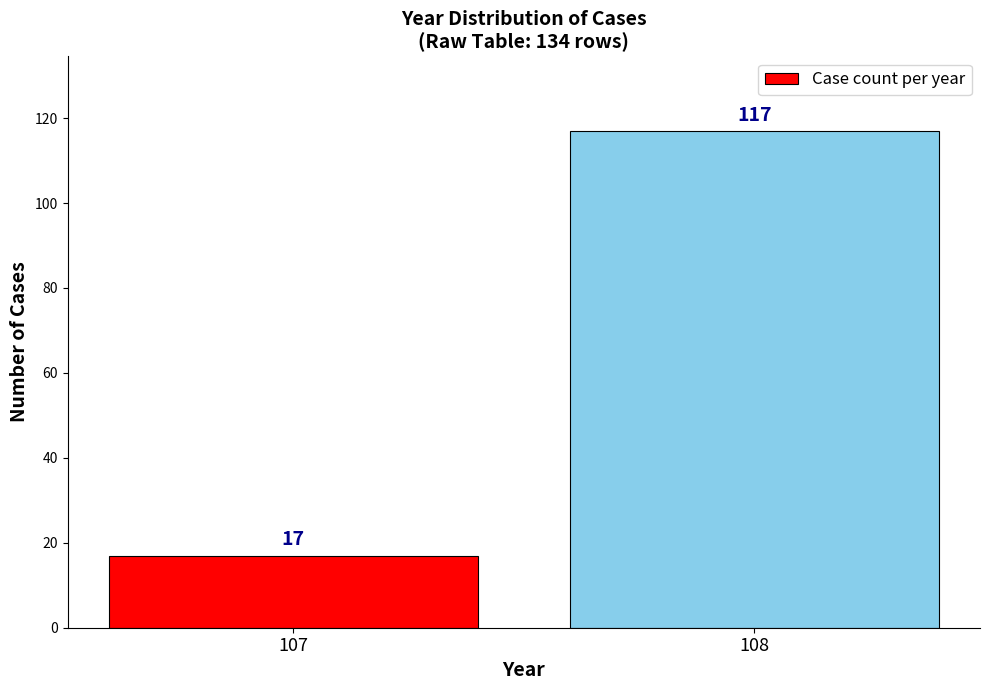

Reading left to right, what are all the values shown in this chart?

17	117